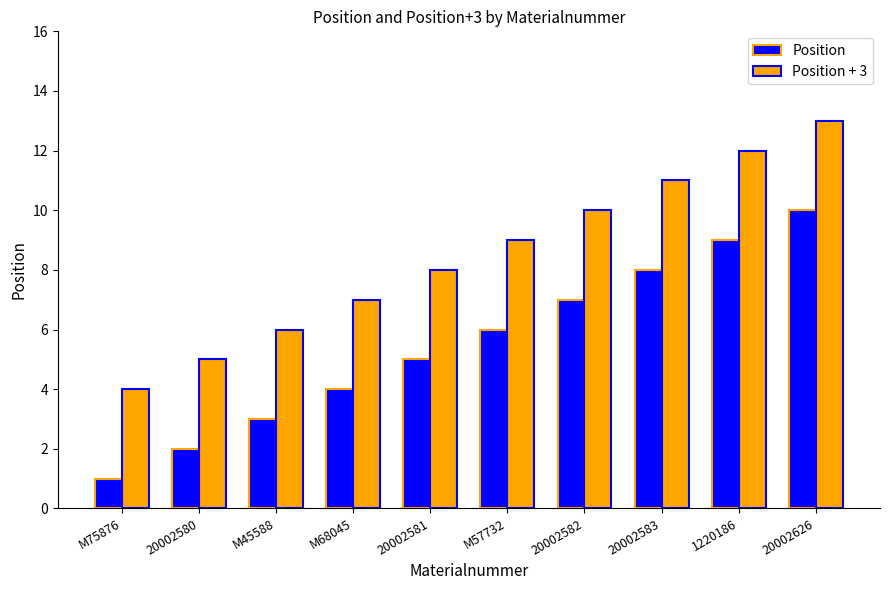

Rank the categories by Position + 3 value from highest to lowest.

20002626, 1220186, 20002583, 20002582, M57732, 20002581, M68045, M45588, 20002580, M75876